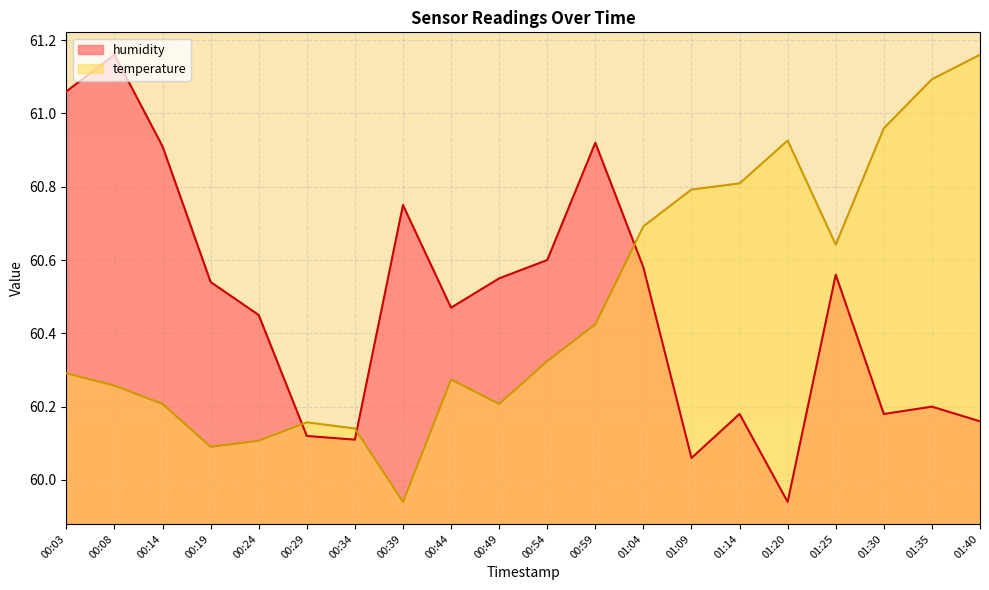

What position from the right is 00:49?

11